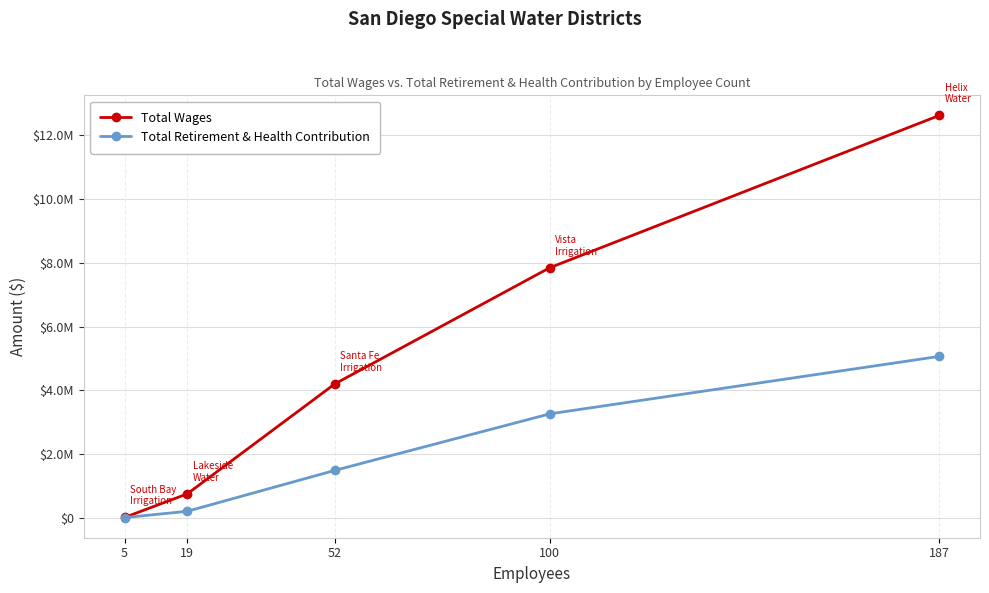

Reading right to left, what are all the values shown in this chart?

Total Wages: 12628713	7847604	4200793	744415	5200
Total Retirement & Health Contribution: 5063063	3258440	1483564	198428	0